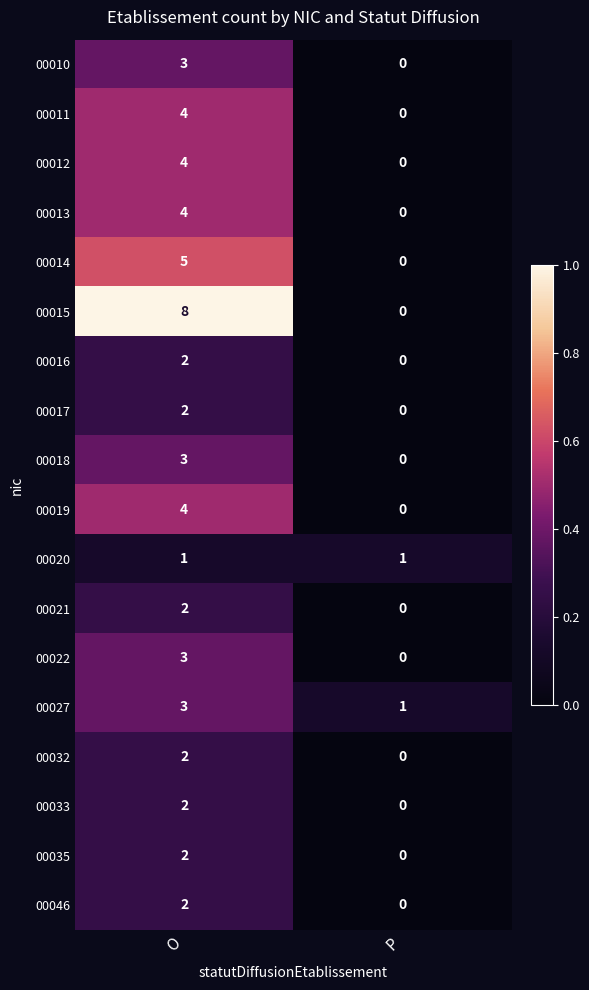

The value of 00012 at O is 1. True or false?

False